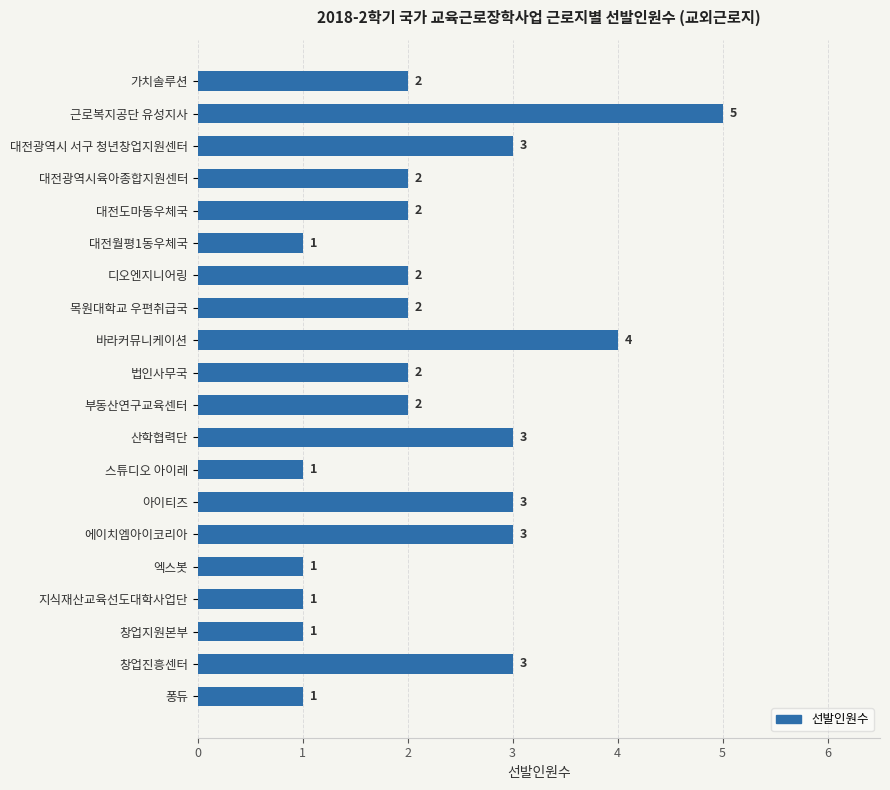

The value at 지식재산교육선도대학사업단 is 1. True or false?

True